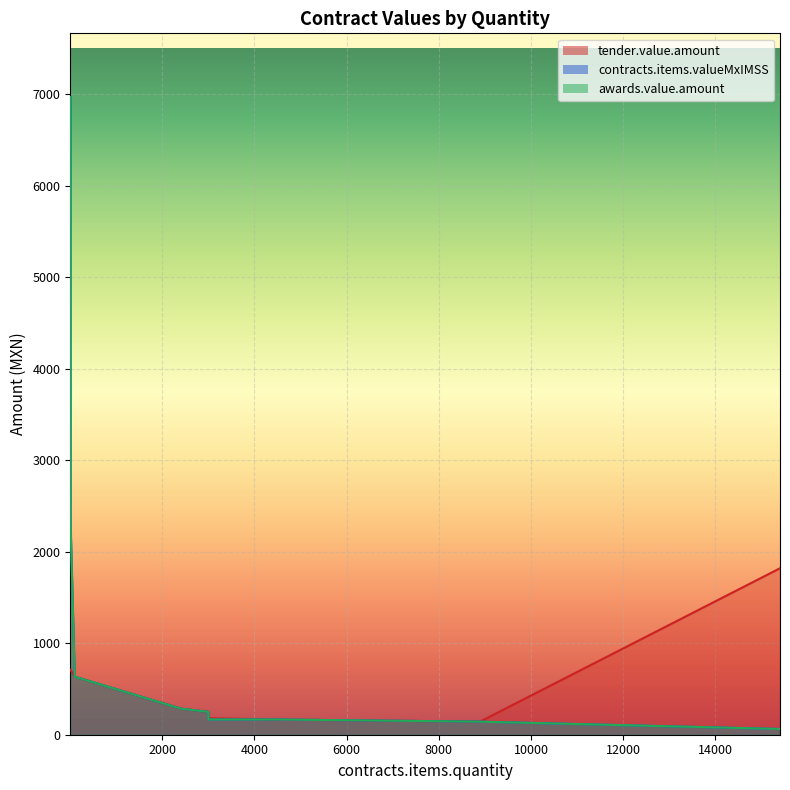

True or false: awards.value.amount and tender.value.amount cross at least once.

False